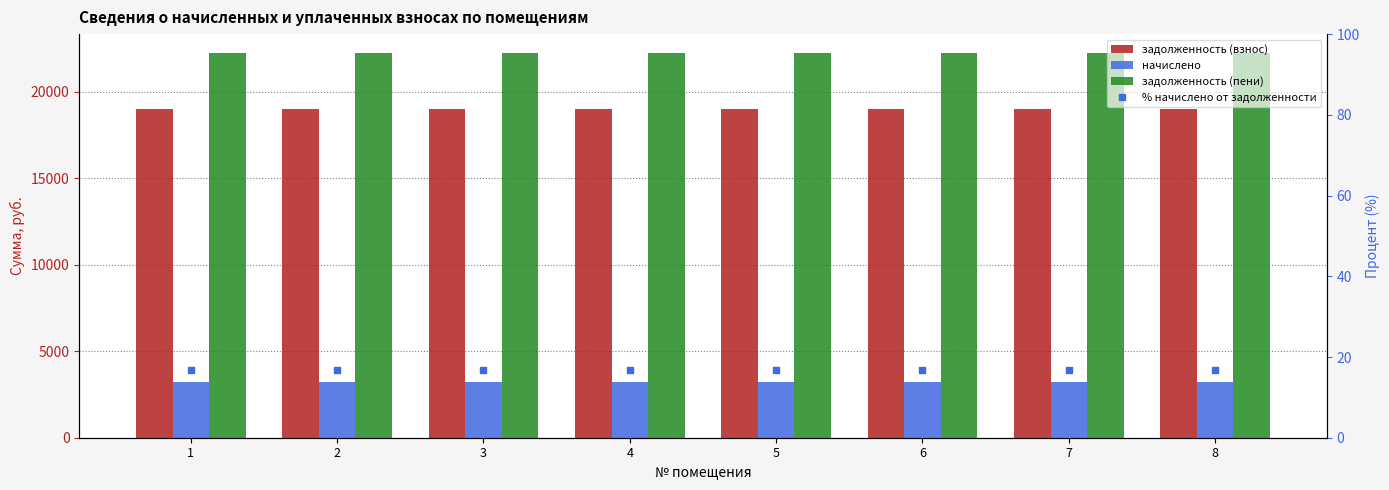

Reading left to right, list all the values displayed in this chart.

задолженность (взнос): 19008.0	19008.0	19008.0	19008.0	19008.0	19008.0	19008.0	19008.0
начислено: 3207.6	3207.6	3207.6	3207.6	3207.6	3207.6	3207.6	3207.6
задолженность (пени): 22215.6	22215.6	22215.6	22215.6	22215.6	22215.6	22215.6	22215.6
% начислено от задолженности: 16.9	16.9	16.9	16.9	16.9	16.9	16.9	16.9